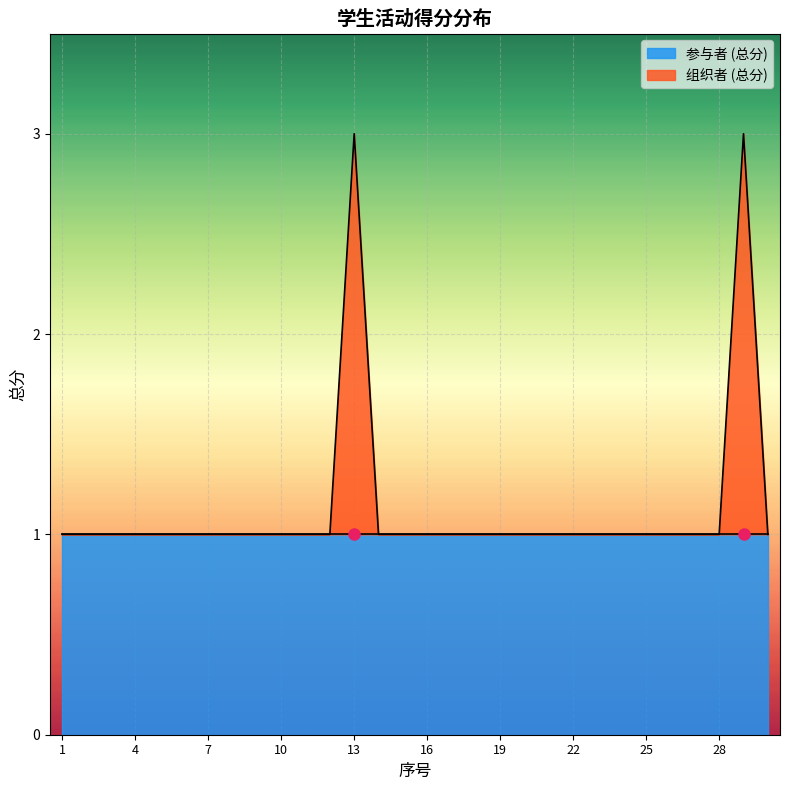

What is the highest value of the 参与者 (总分) series?

1